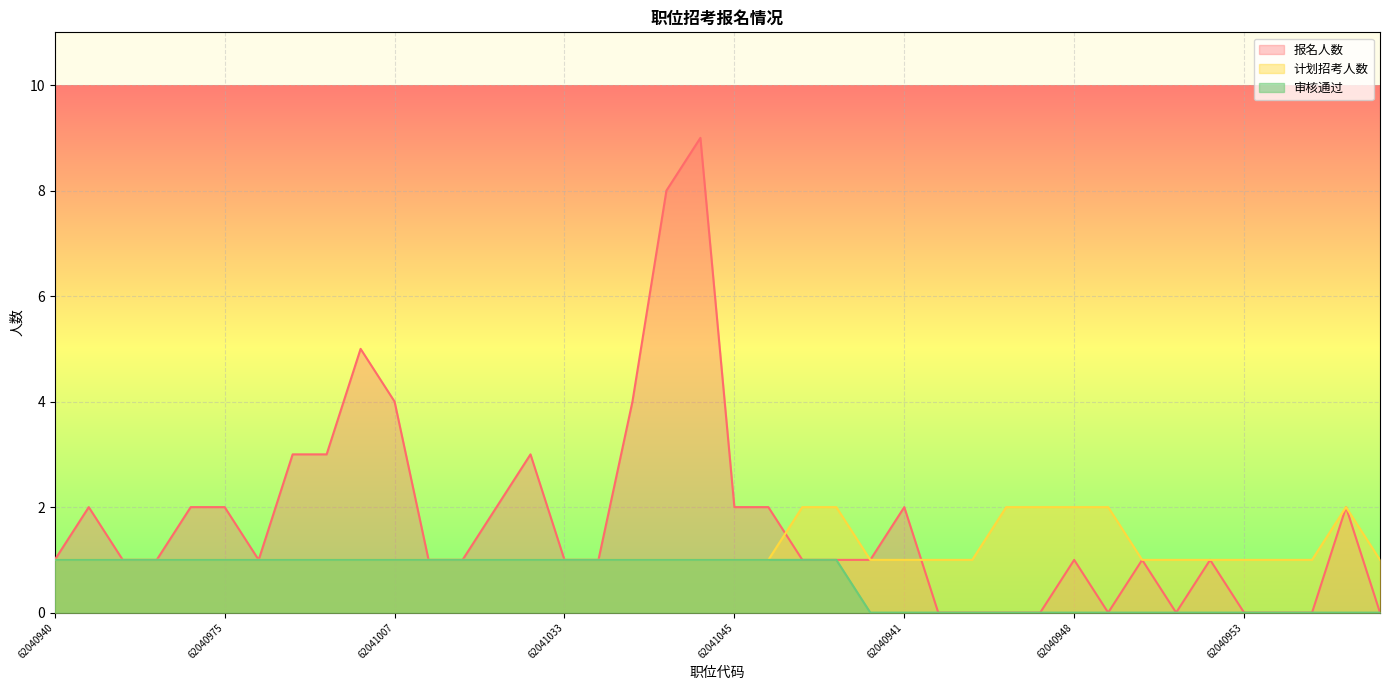

At which label does 报名人数 reach its peak?

62041044